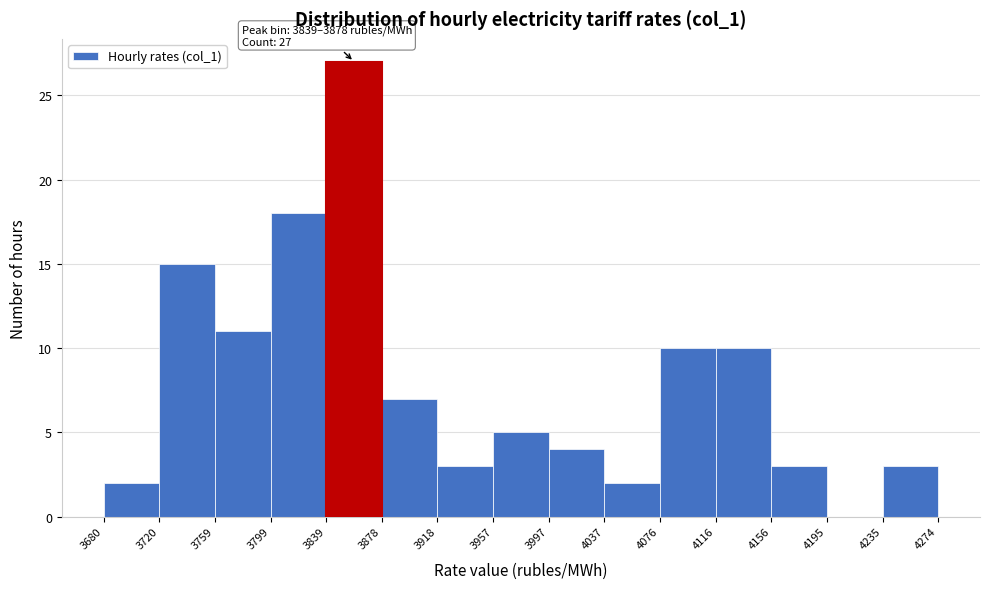

Over which range of the x-axis is the bar tallest?

3839 to 3878